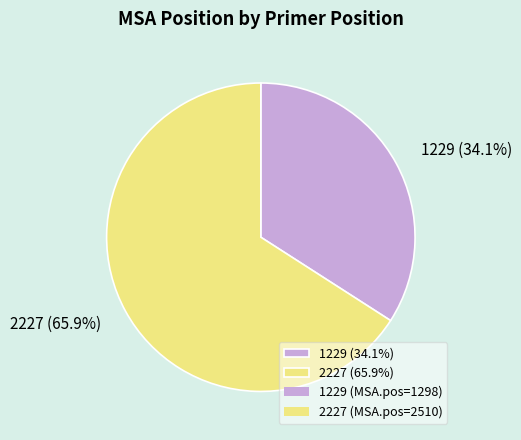

Which category has the biggest portion of the pie?

2227